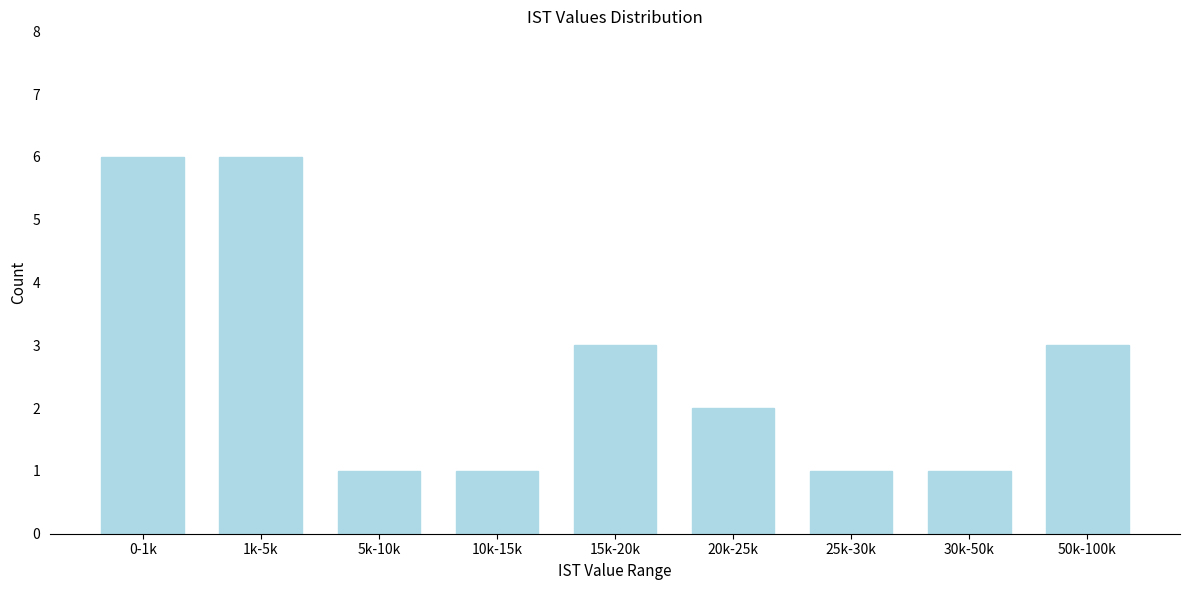

Reading left to right, extract all data points from this chart.

0-1k=6	1k-5k=6	5k-10k=1	10k-15k=1	15k-20k=3	20k-25k=2	25k-30k=1	30k-50k=1	50k-100k=3